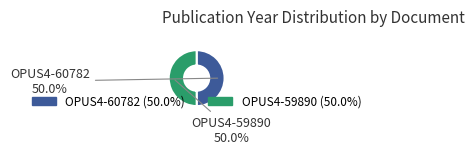

To the nearest percent, what is the average slice percentage?

50%